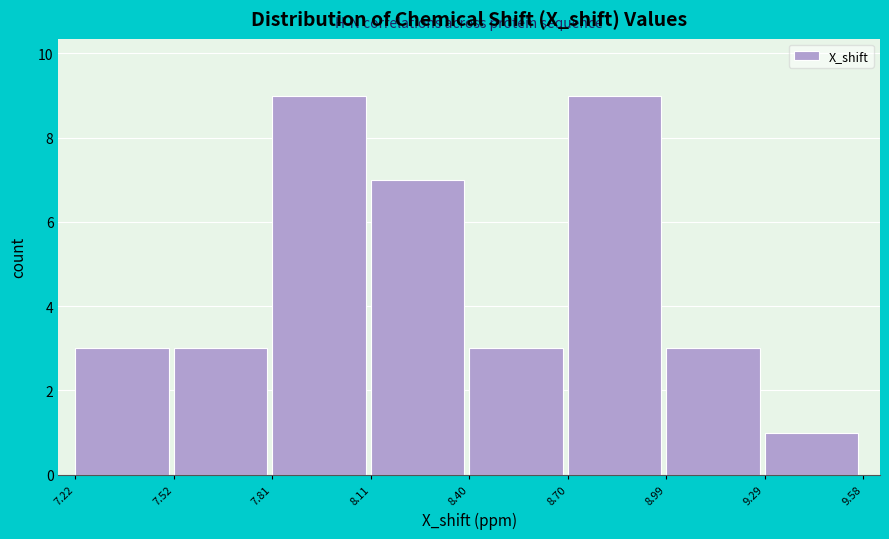

Reading left to right, list every bar in this chart as the range it spans on the x-axis followed by its height. The values are not printed on the chart, so give them approximately, as read against the axis.

7.22 to 7.52: 3
7.52 to 7.81: 3
7.81 to 8.11: 9
8.11 to 8.40: 7
8.40 to 8.70: 3
8.70 to 8.99: 9
8.99 to 9.29: 3
9.29 to 9.58: 1